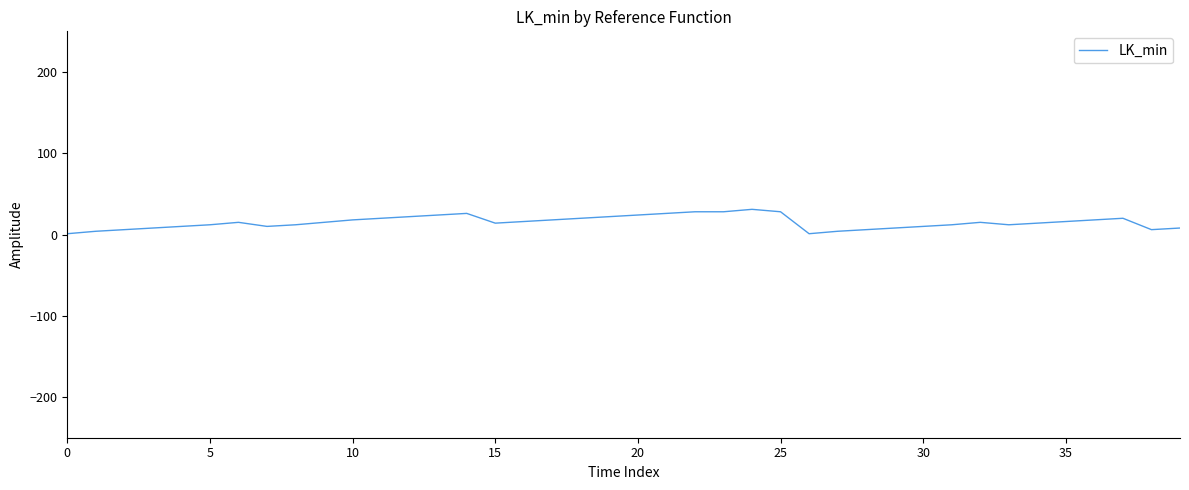

What is the difference between the maximum and second lowest values?

30